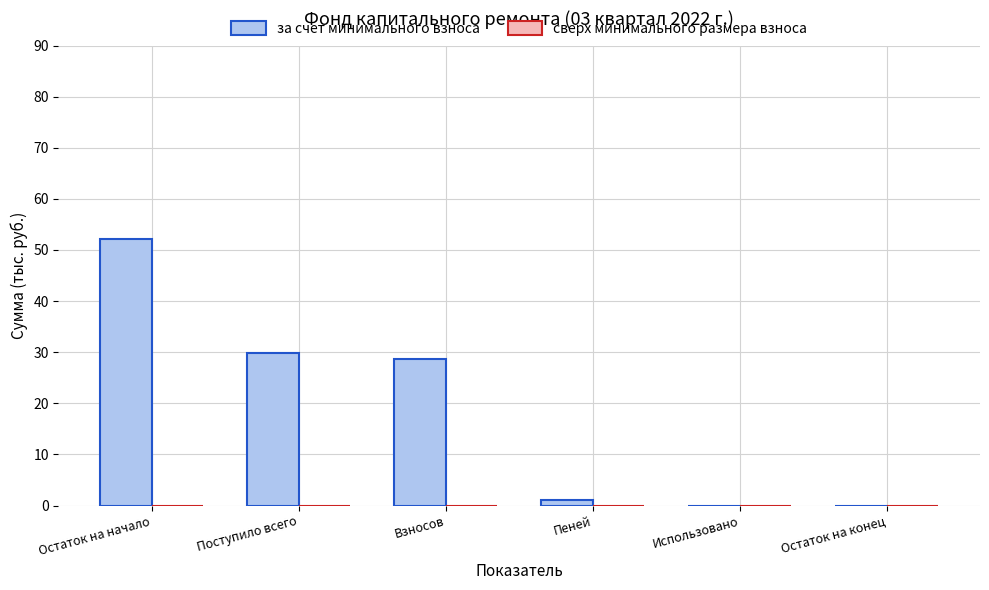

What is the sum of all values?

111.8